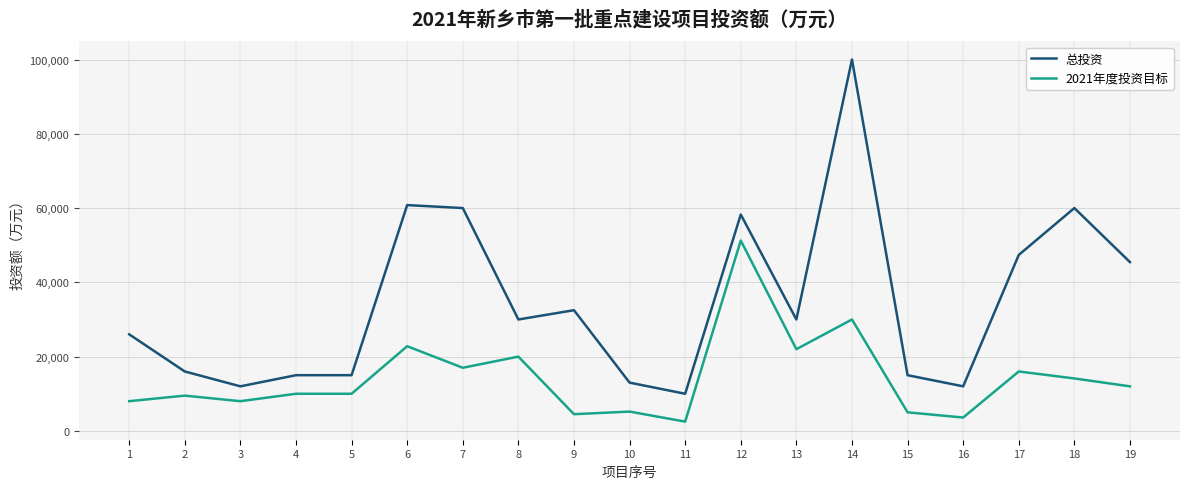

Is it true that 2021年度投资目标 equals 11513 at 13?

False